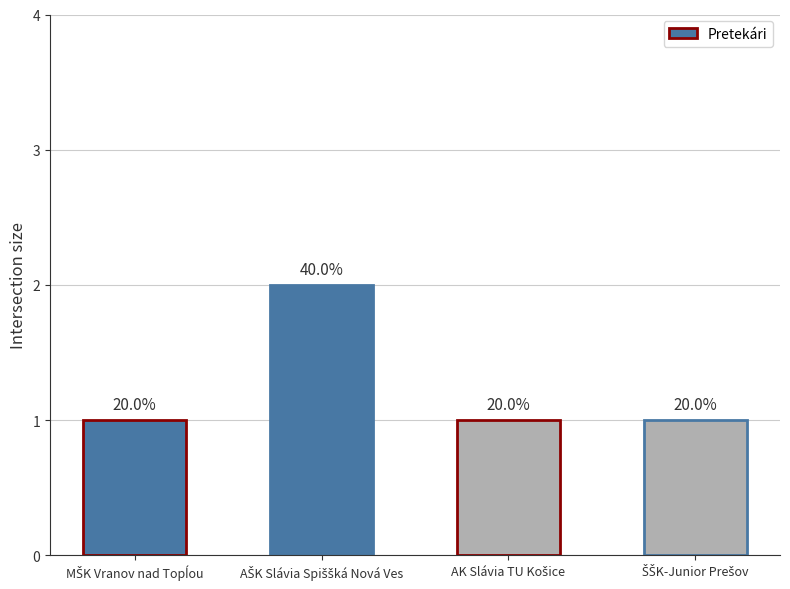

Reading left to right, list all the values displayed in this chart.

1	2	1	1